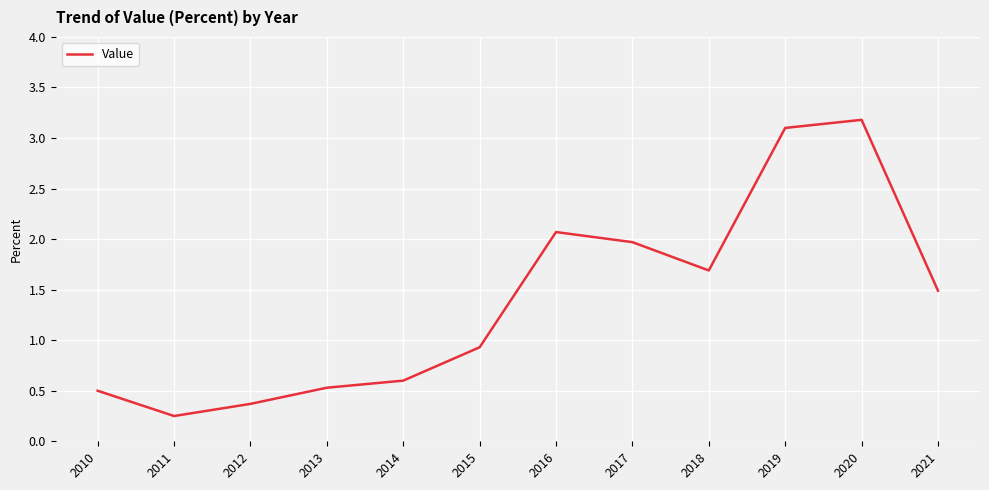

What is the difference between the maximum and minimum values?

2.9